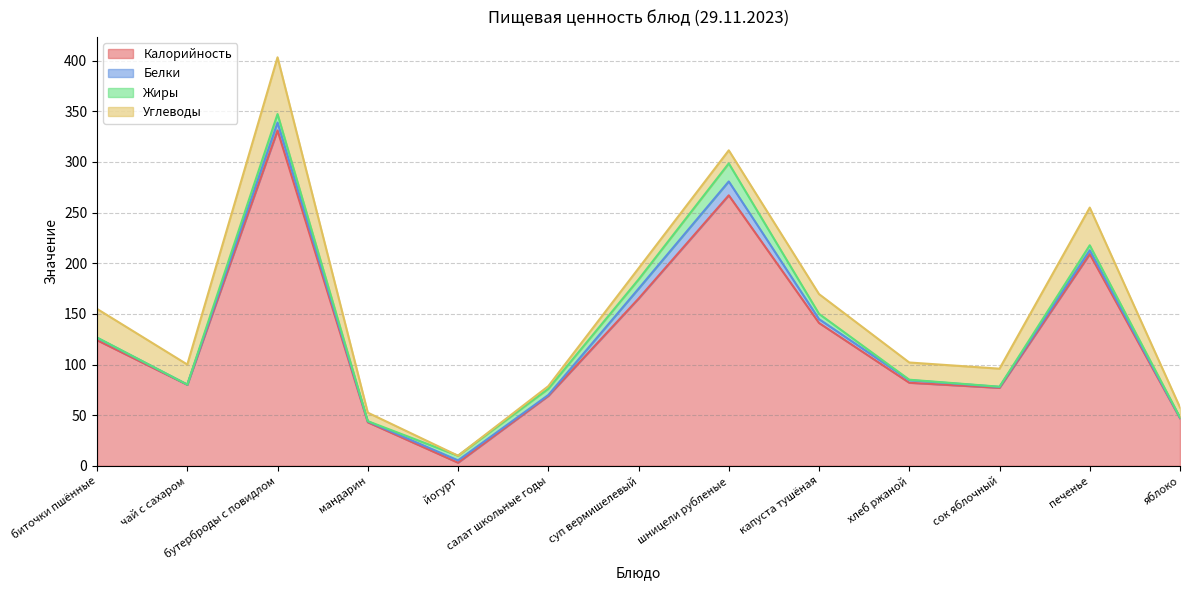

Is it true that Калорийность equals 248.1 at капуста тушёная?

False